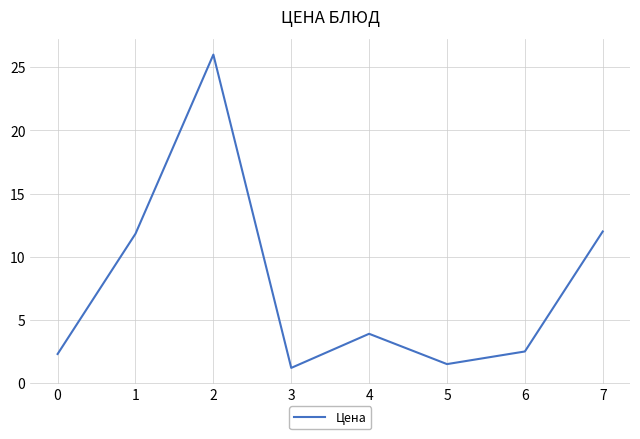

The chart shows a value of 12.0 at 7. True or false?

True